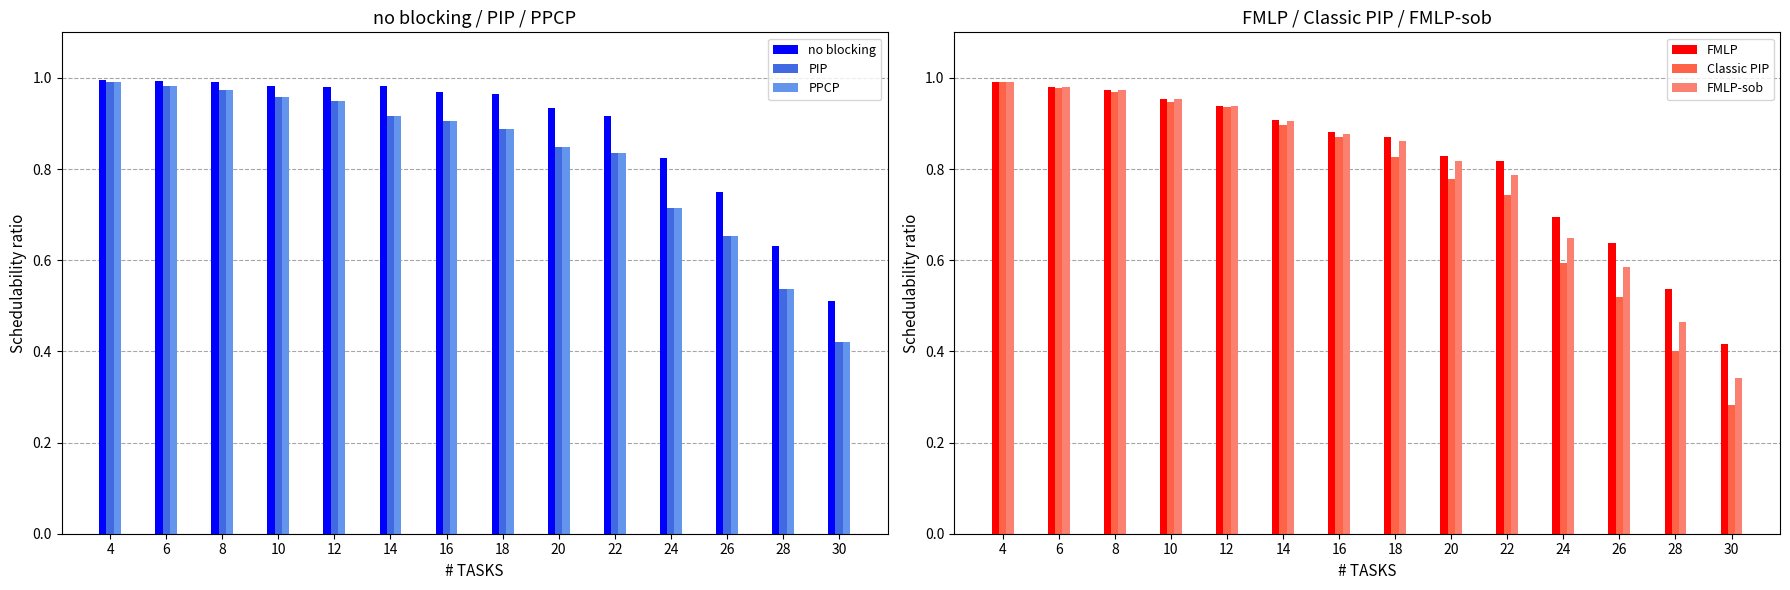

Between 22 and 24, which is larger?

22